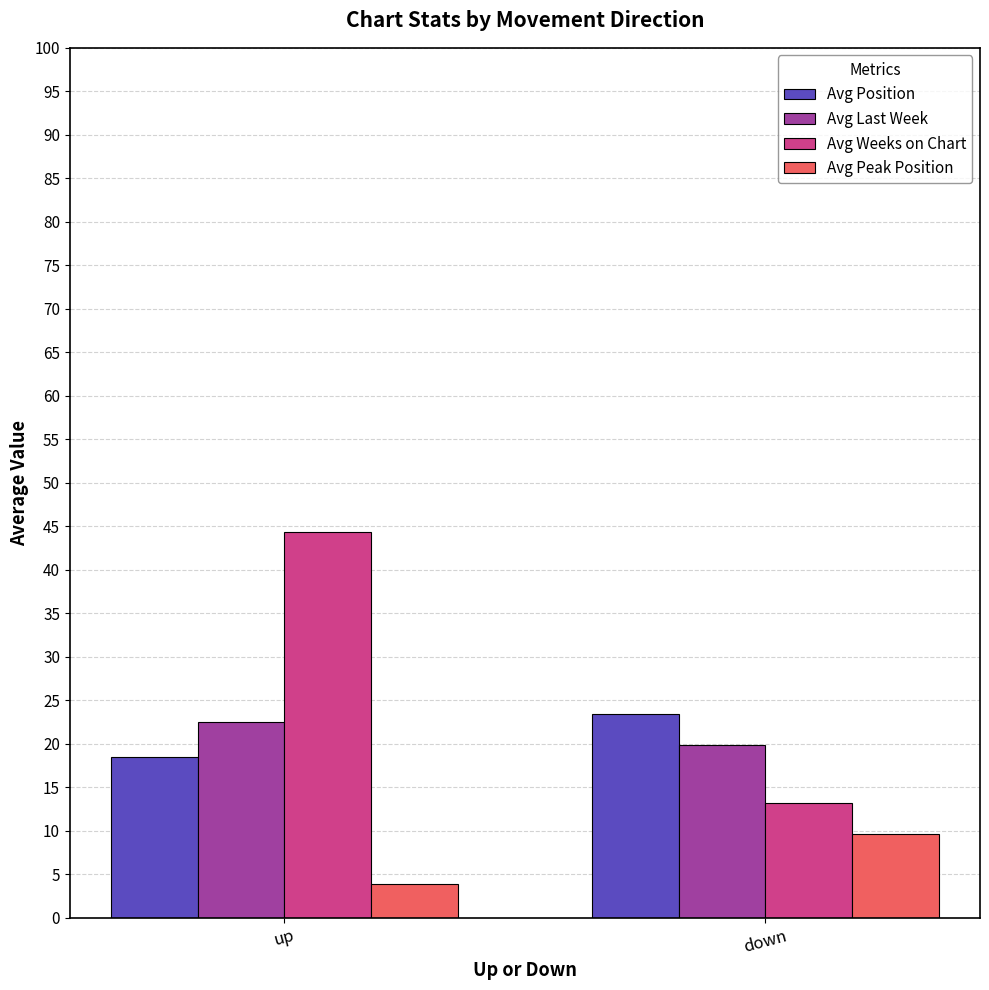

How many groups of bars are there?

2